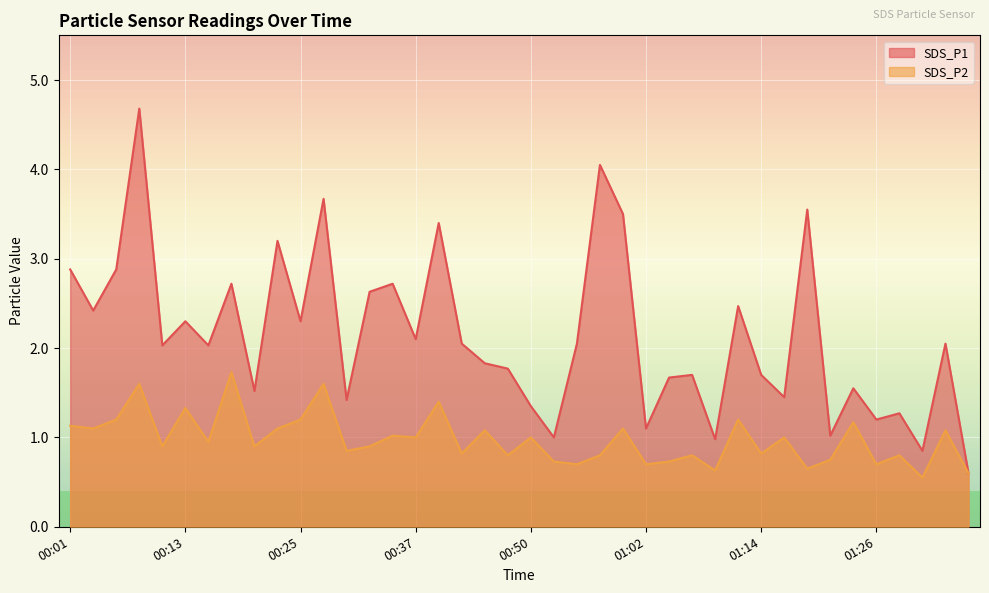

Which has a higher value, 01:04 or 00:37?

00:37